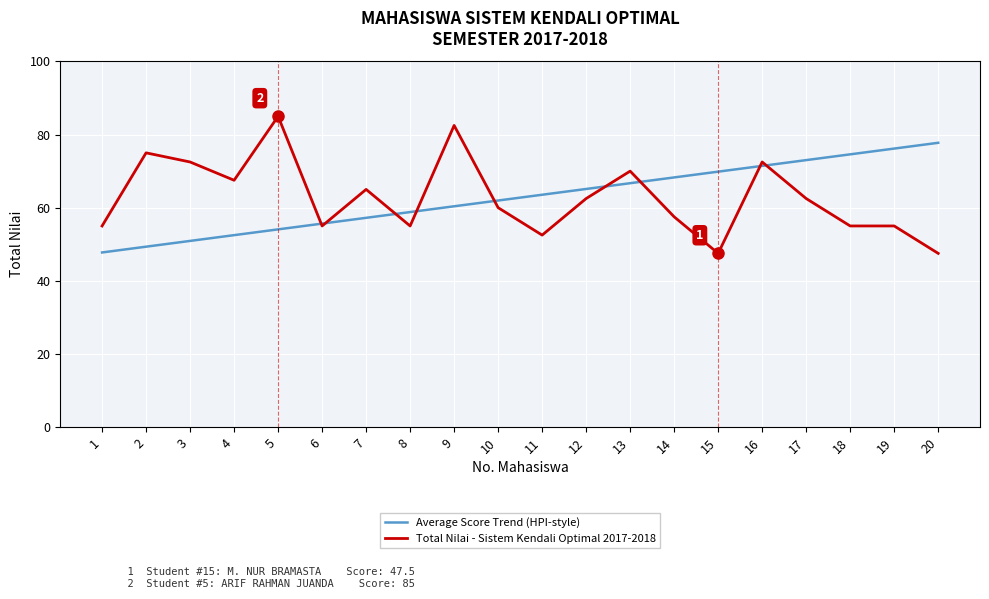

What is the total value across all series at 7?

122.2